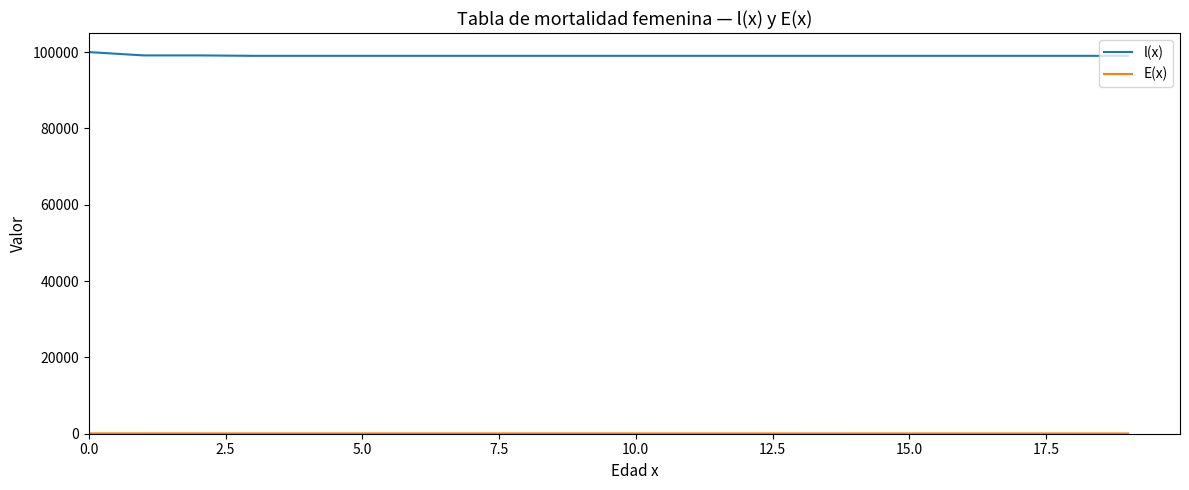

What is the maximum value shown in the chart?

100000.0